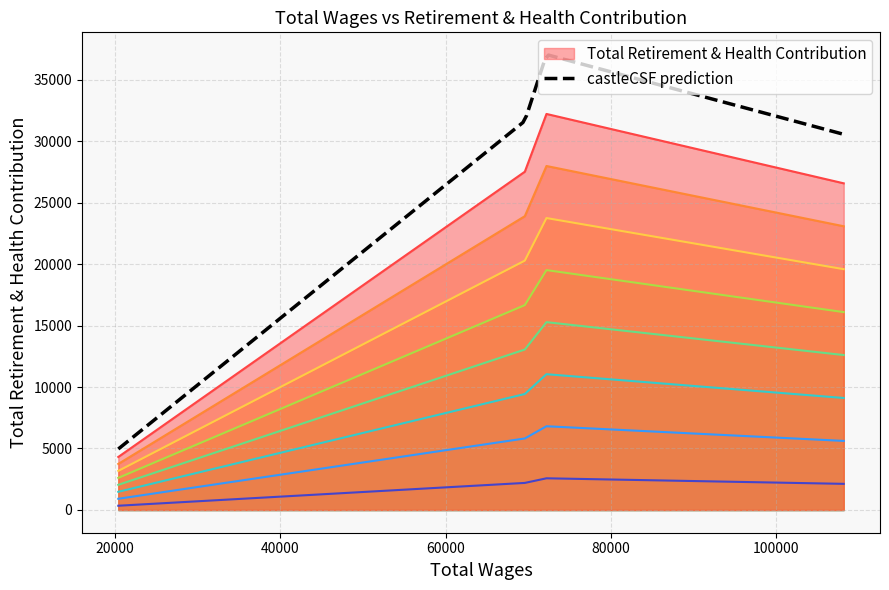

What is the minimum value for Total Retirement & Health Contribution?

4312